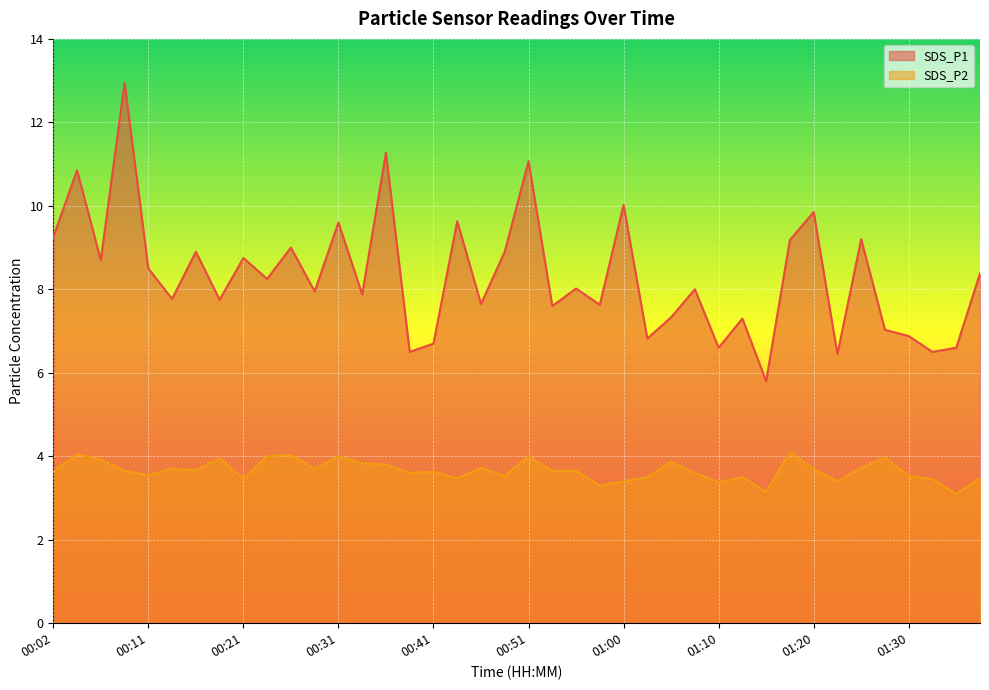

What is the difference between the maximum and minimum values in the SDS_P2 series?

1.0